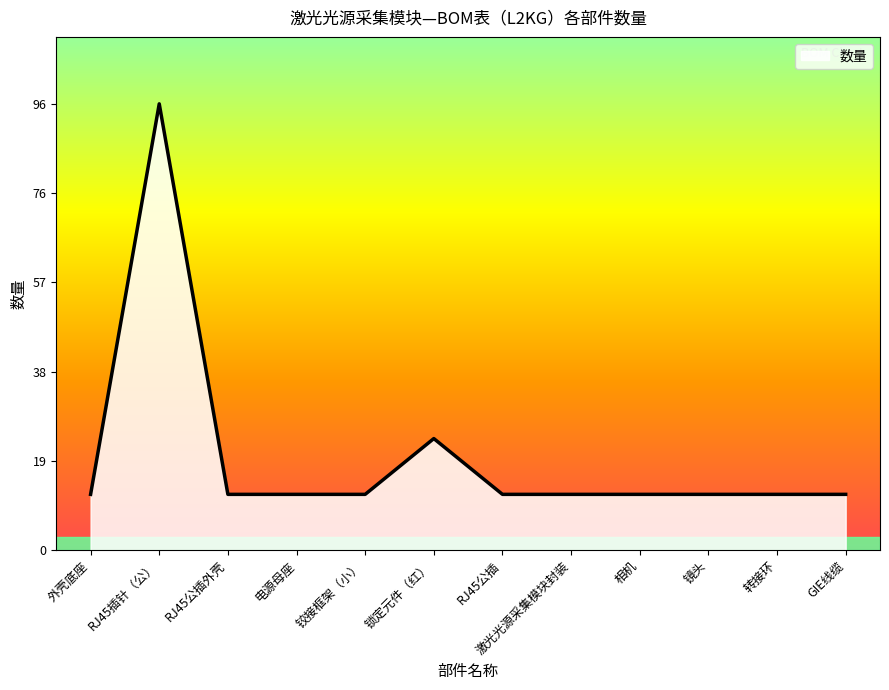

Approximately how many times larger is the value at 转接环 compared to 镜头?

1.0